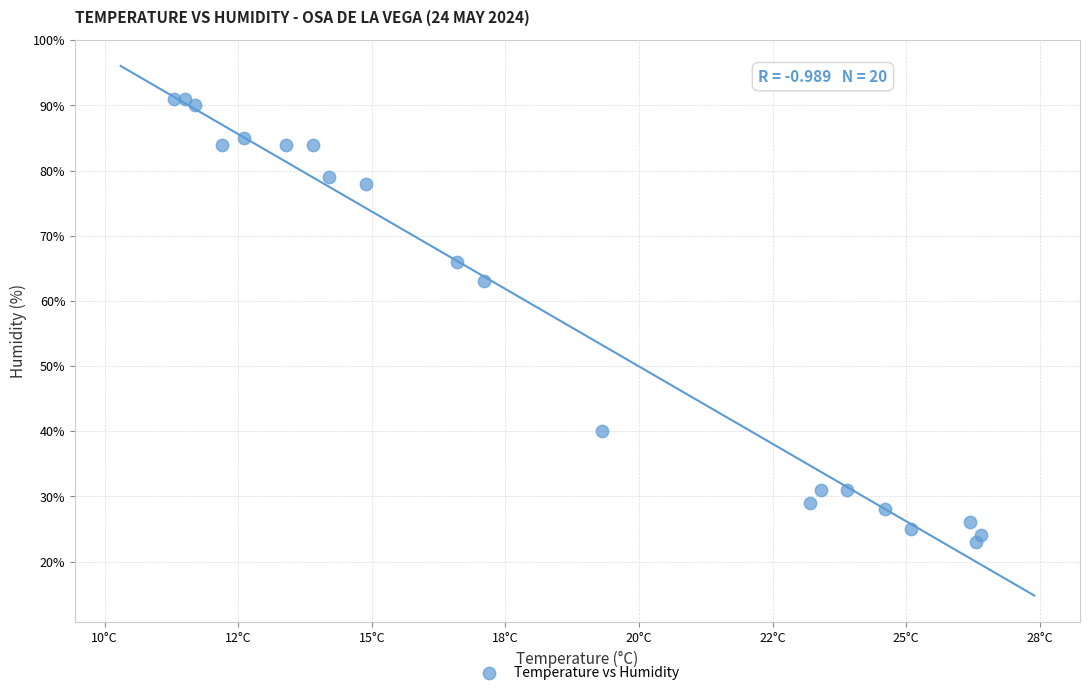

What Y value in the scatter plot is closest to 57?

63